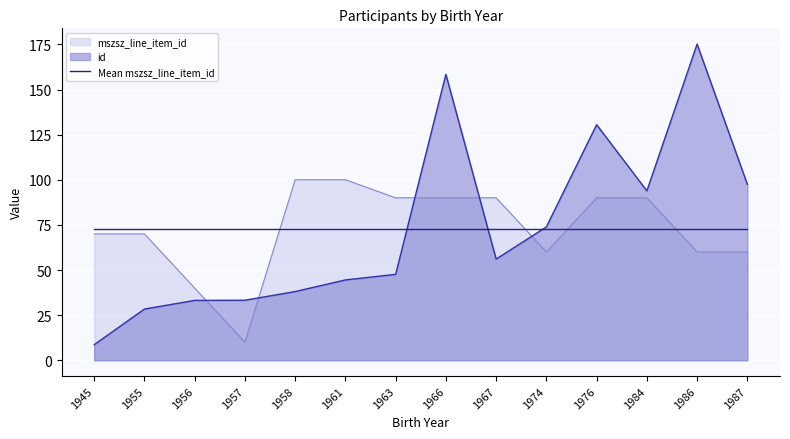

What is the sum of all id values?

1018.9